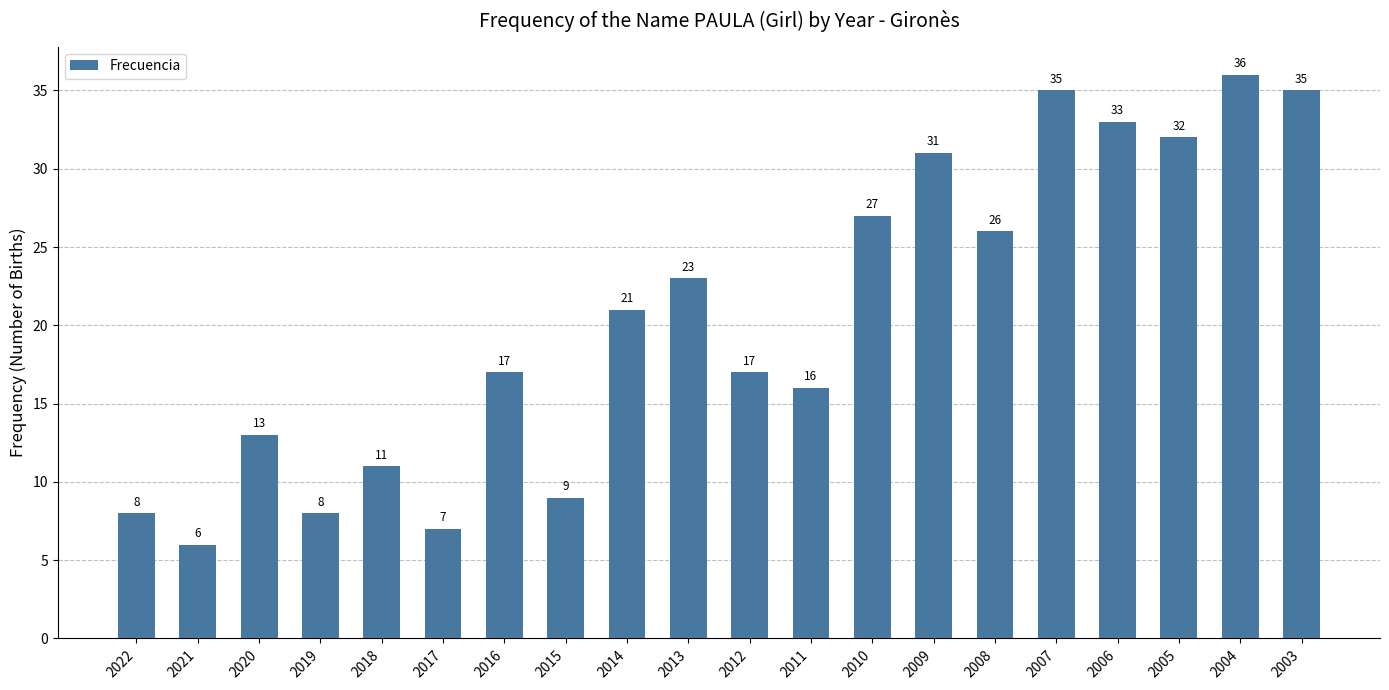

Which has a higher value, 2005 or 2012?

2005